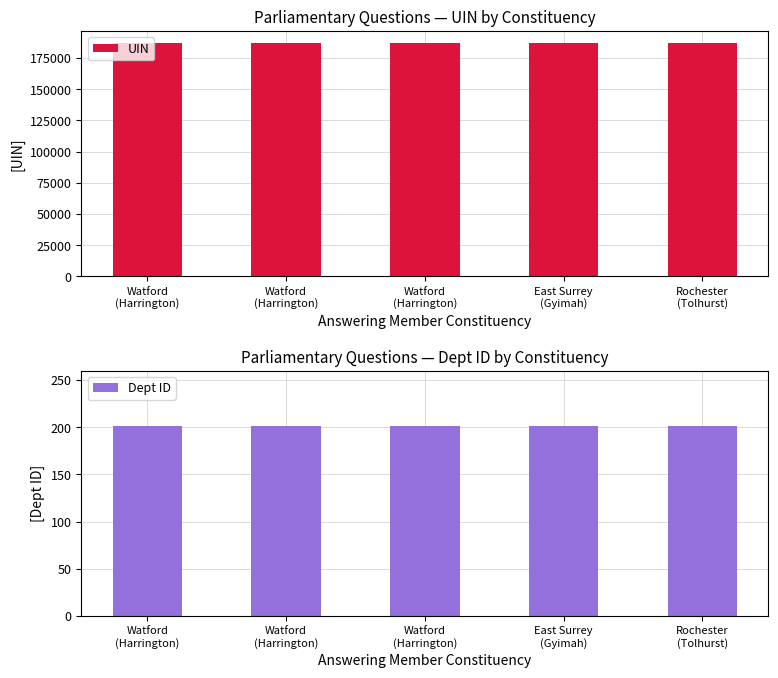

What is the label of the 1st bar from the right?

Rochester
(Tolhurst)